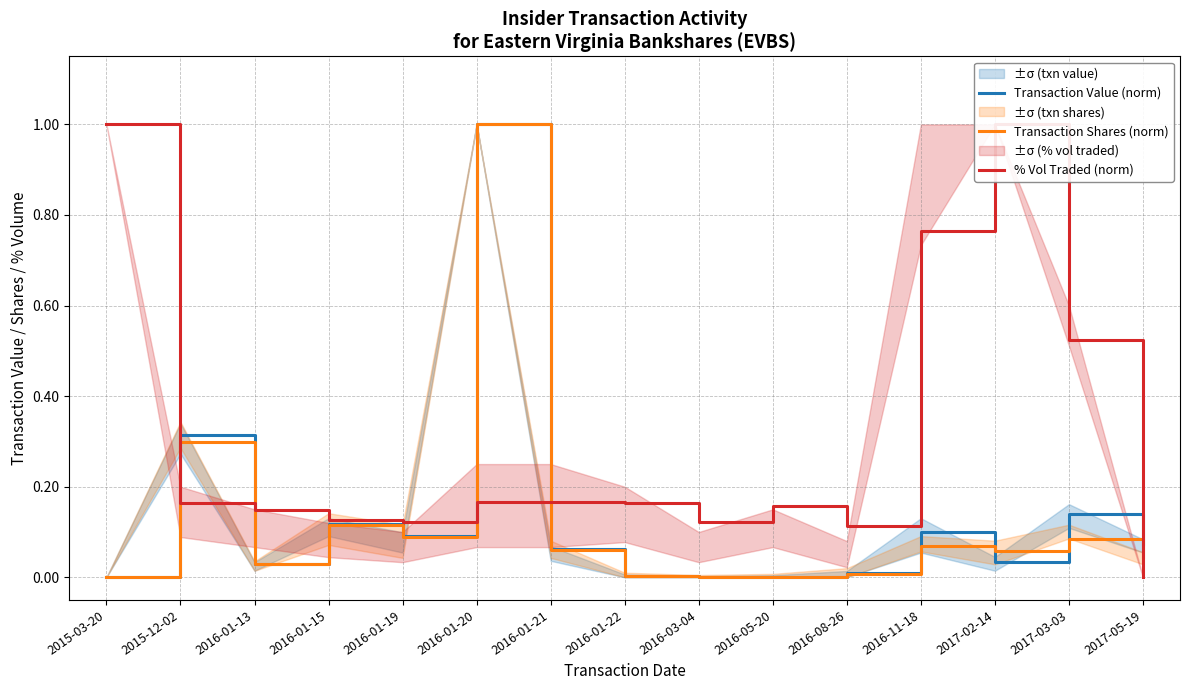

At which category does Transaction Shares (norm) reach its first local valley?

2016-01-13